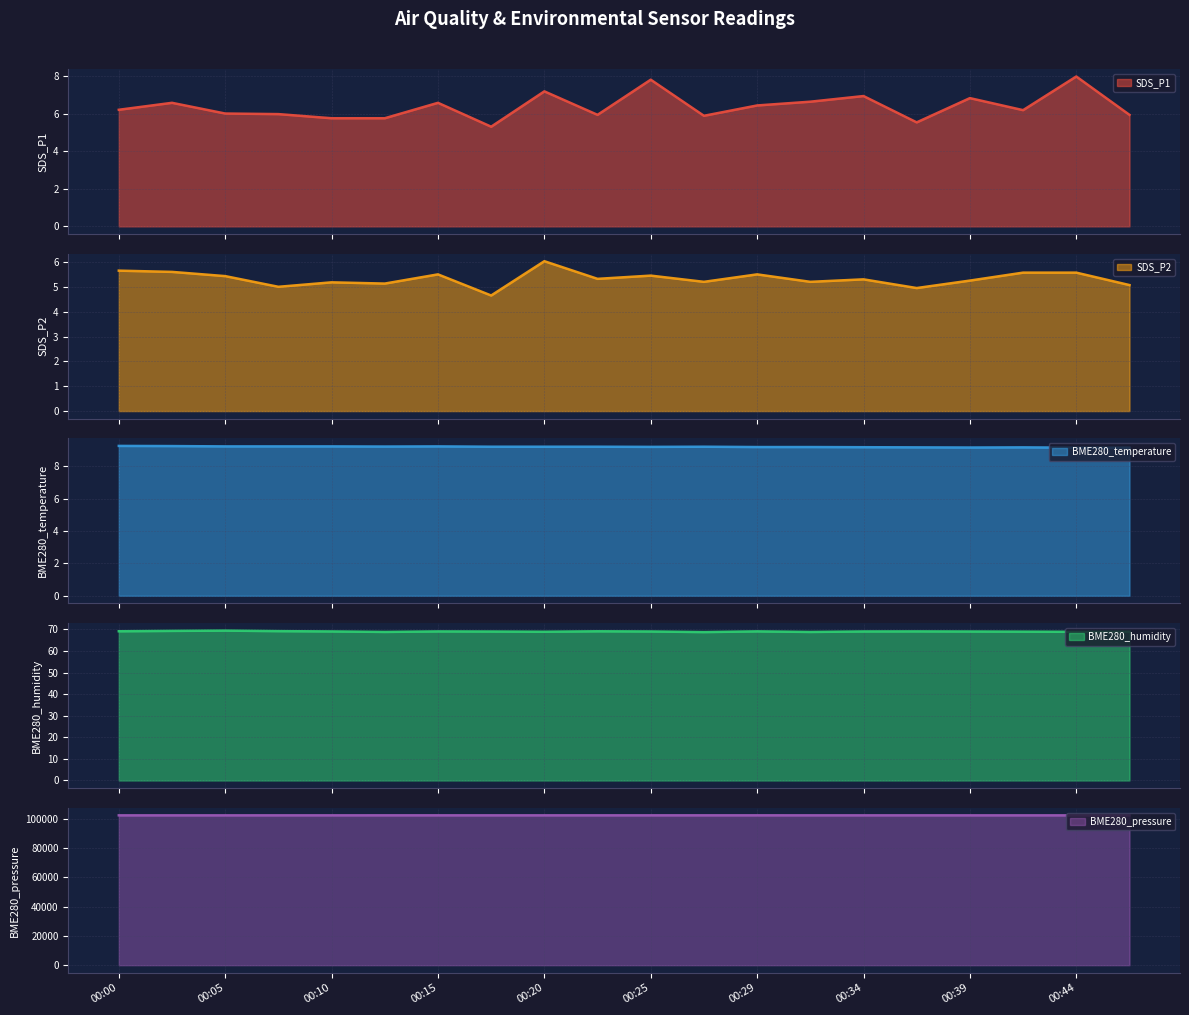

In BME280_humidity, how many points are lower than both neighbors (excluding endpoints)?

5